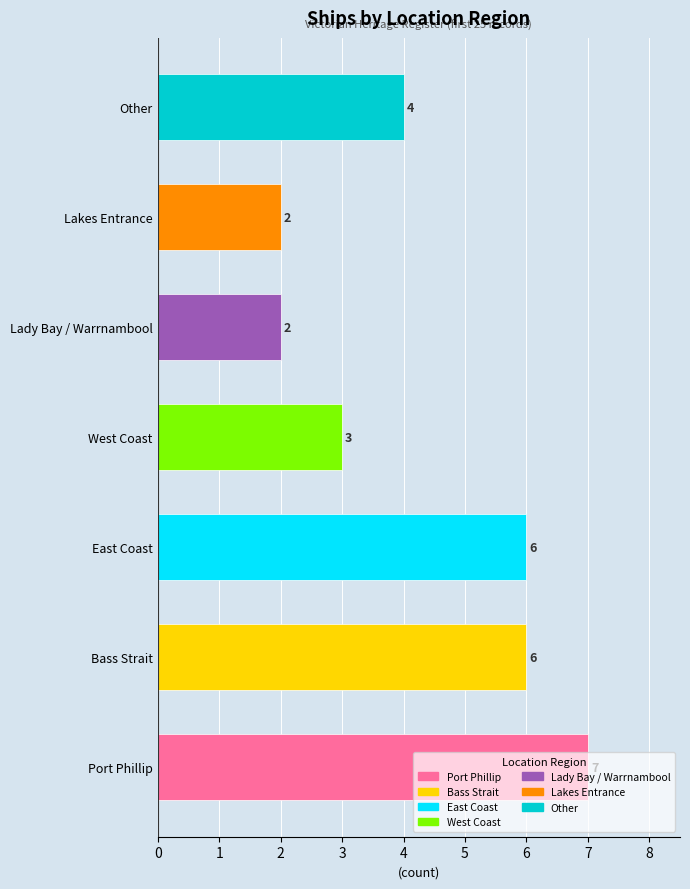

What is the greatest value displayed?

7